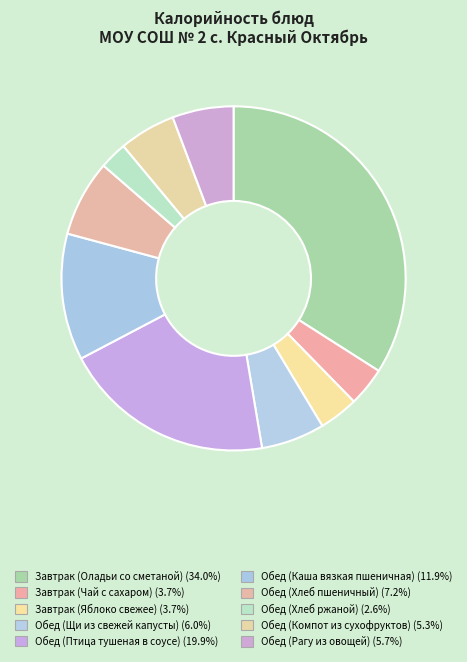

Which category has the biggest portion of the pie?

Завтрак (Оладьи со сметаной)